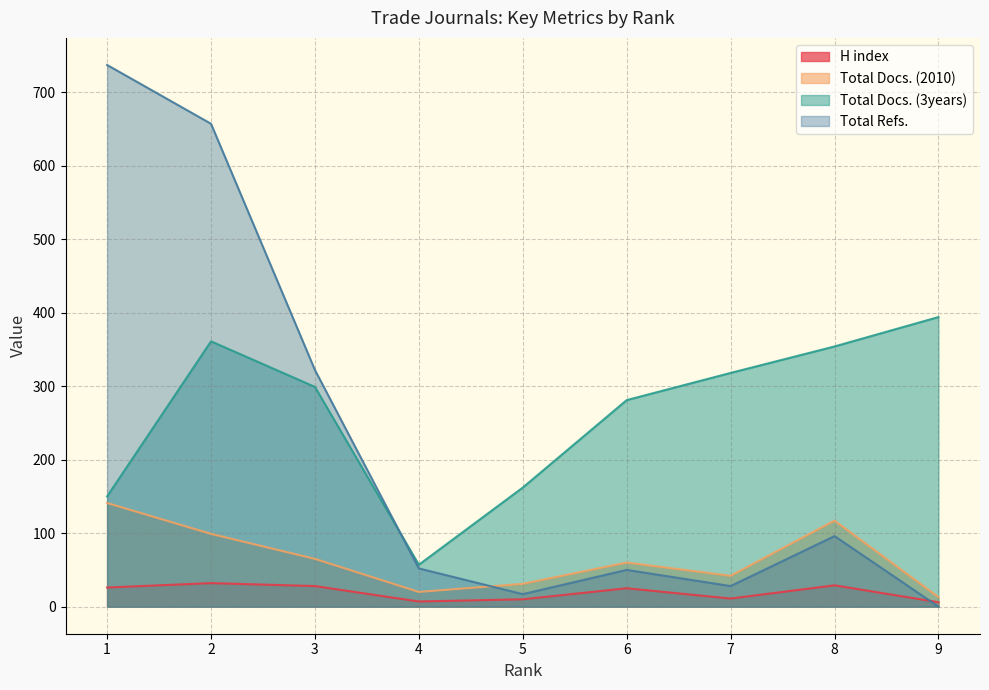

How many data points in H index are above 25?

4